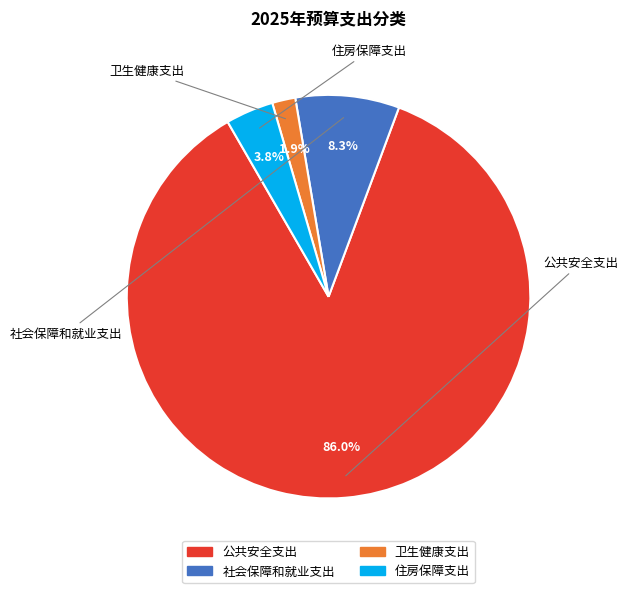

What is the change in value from 公共安全支出 to 住房保障支出?

-6435.9